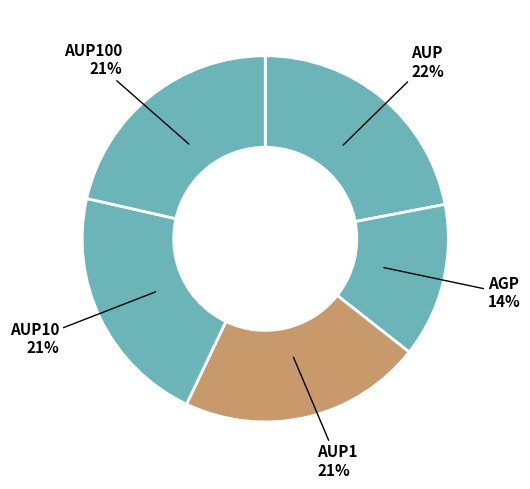

How many slices are in this pie chart?

5